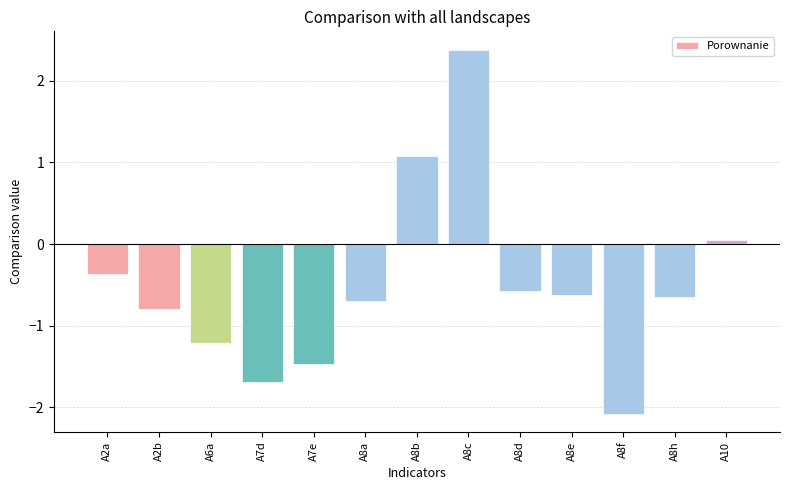

What is the label of the 7th bar from the right?

A8b